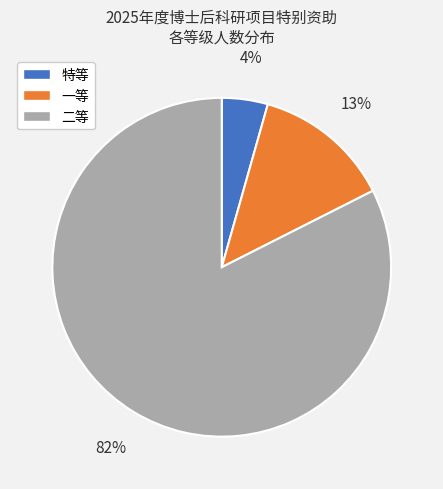

Which slice represents more than half of the pie?

二等